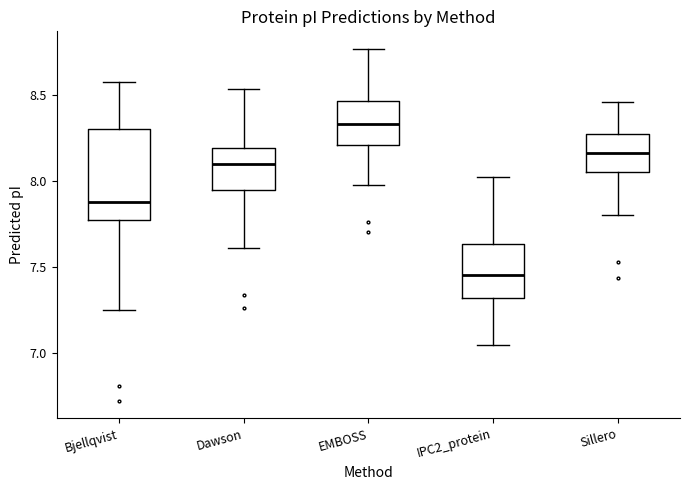

Comparing the boxes themselves (not the whiskers), which one is the tallest?

Bjellqvist